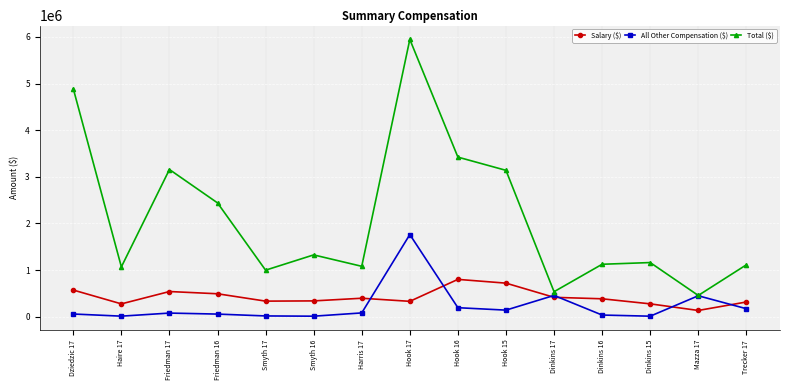

True or false: Salary ($) and Total ($) cross at least once.

False